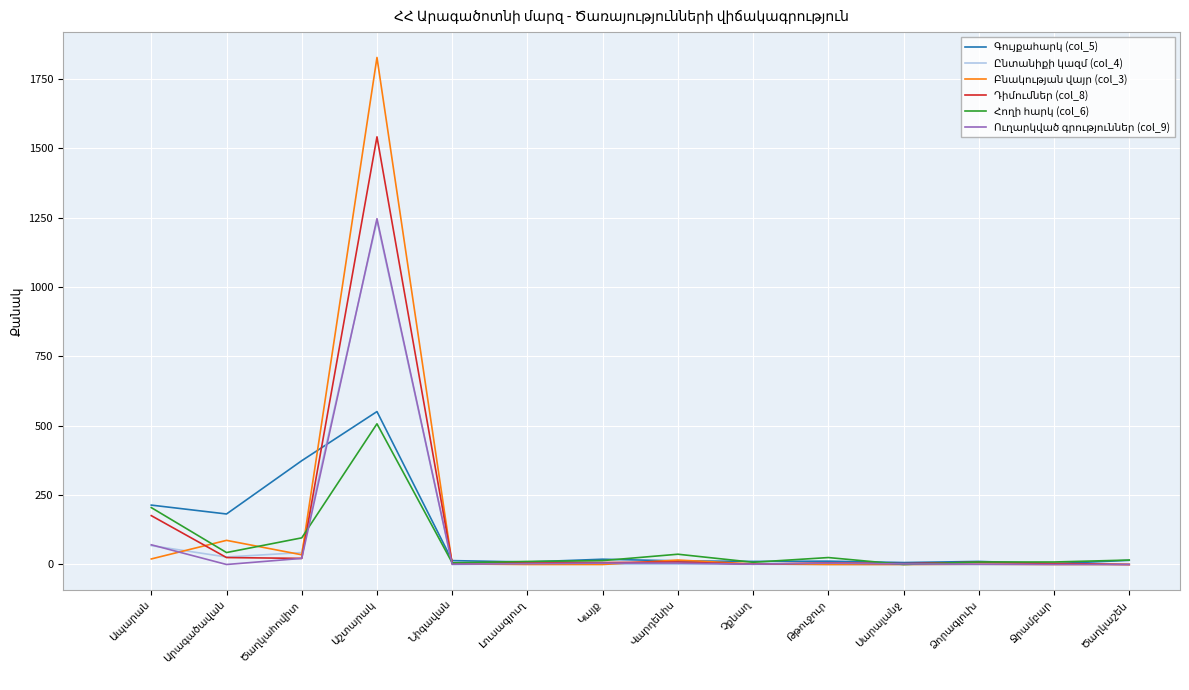

What is the greatest value displayed?

1827